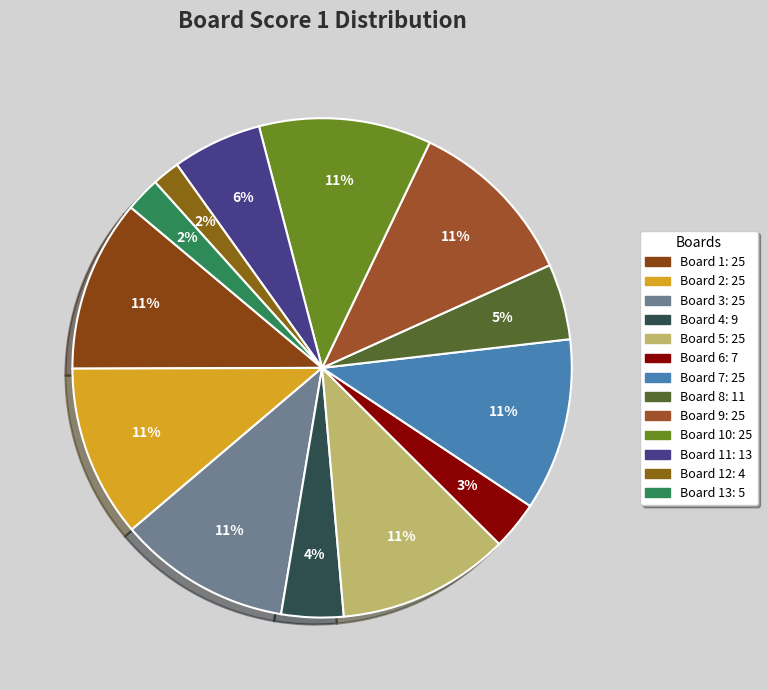

To the nearest percent, what is the difference between the largest and smallest slice percentages?

9%